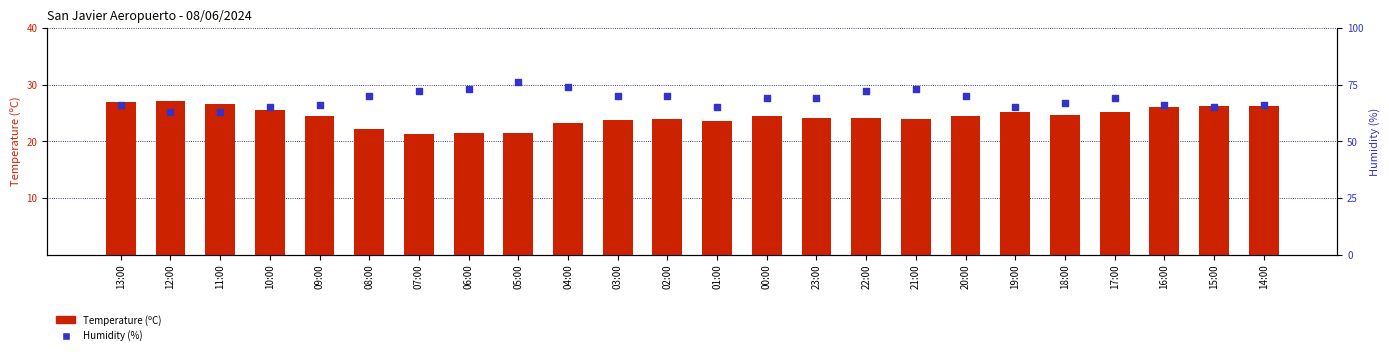

Which series reaches the minimum Y coordinate?

Temperature (C)